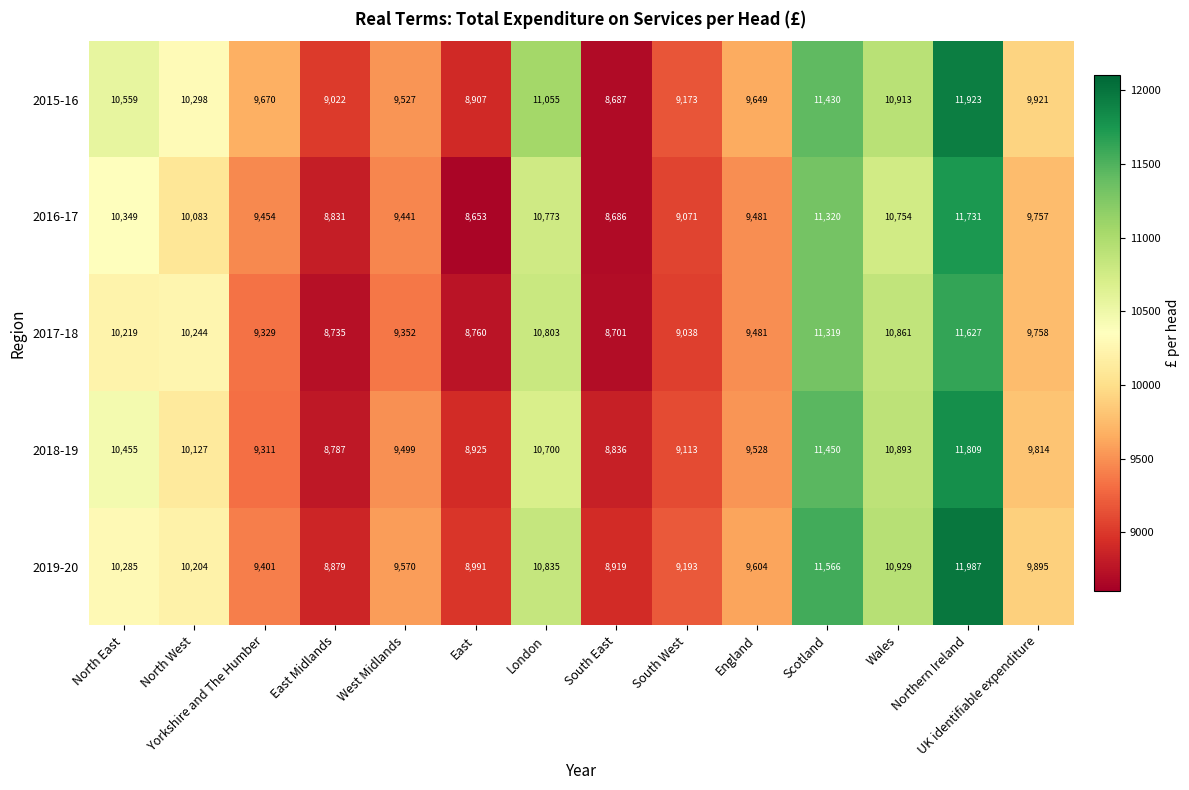

True or false: 2019-20 has a value of 4522 at West Midlands.

False